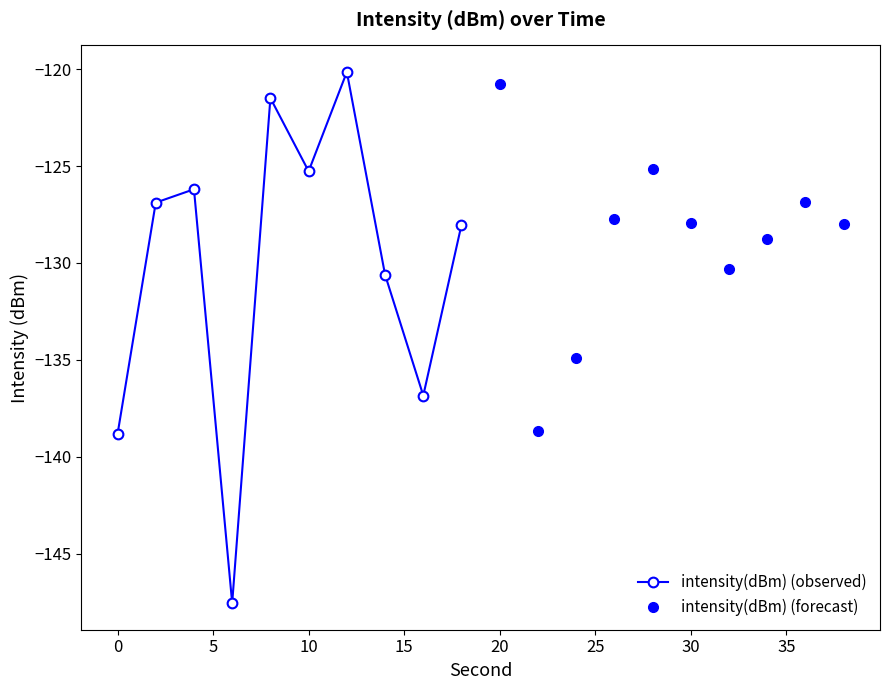

What value does the intensity(dBm) (forecast) series have at 25?

-130.3